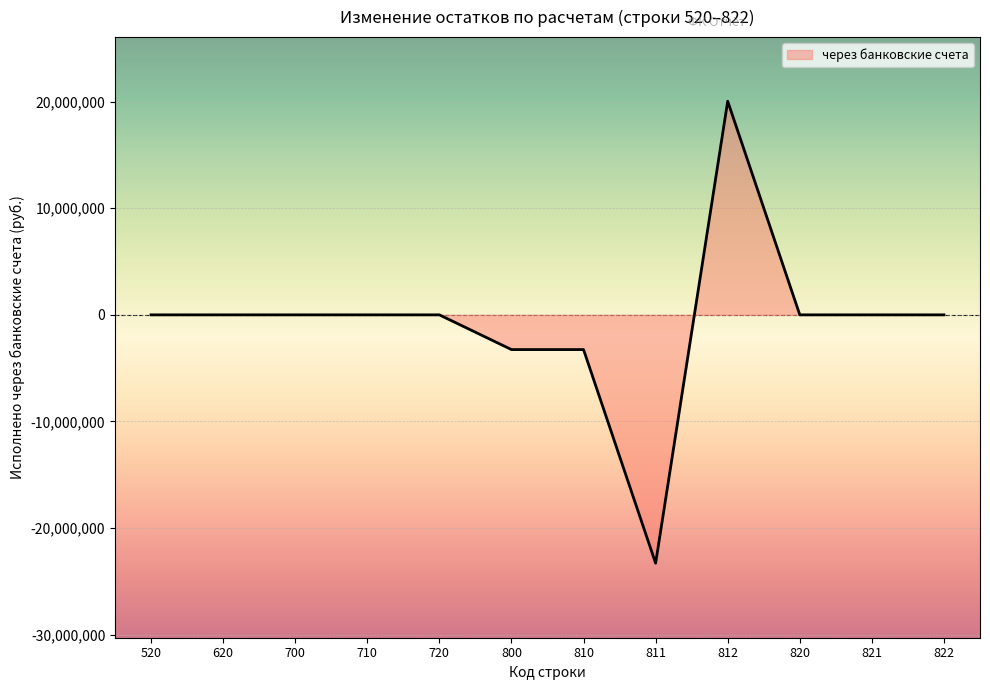

What is the greatest value displayed?

20041030.2